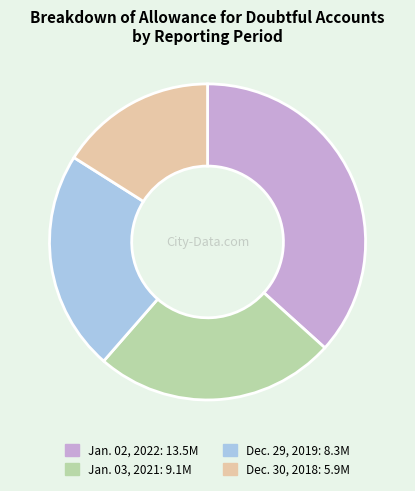

How many segments does this pie chart have?

4